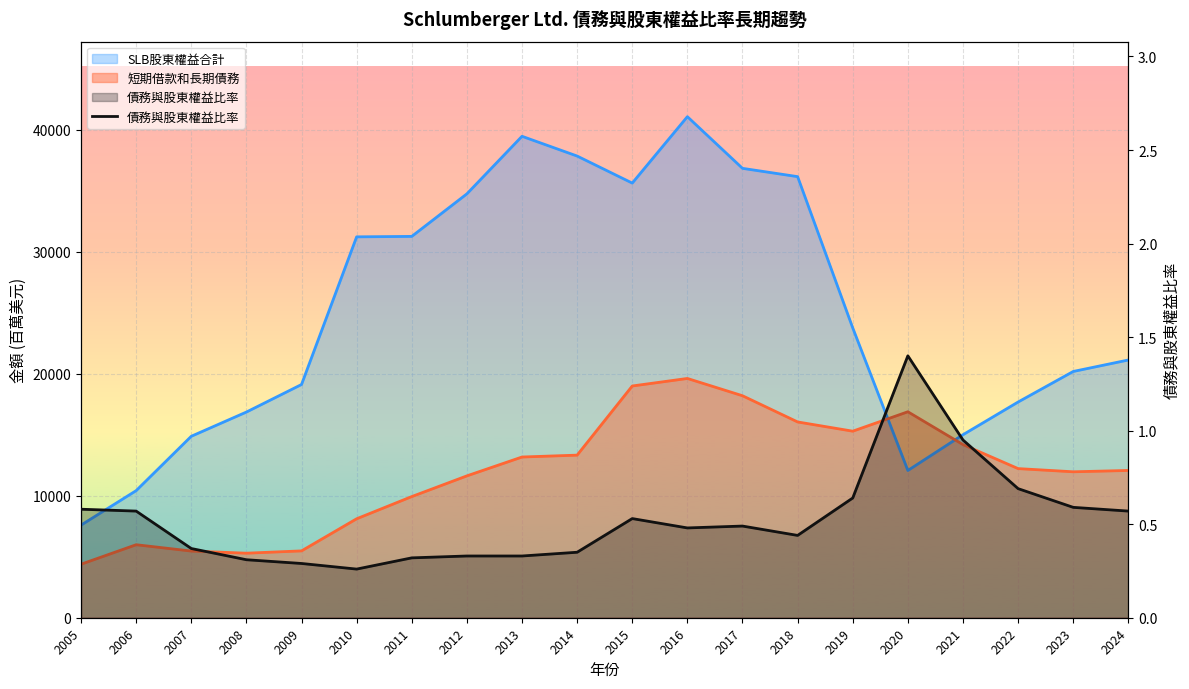

Reading left to right, extract all data points from this chart.

2005=0.6	2006=0.6	2007=0.4	2008=0.3	2009=0.3	2010=0.3	2011=0.3	2012=0.3	2013=0.3	2014=0.3	2015=0.5	2016=0.5	2017=0.5	2018=0.4	2019=0.6	2020=1.4	2021=0.9	2022=0.7	2023=0.6	2024=0.6